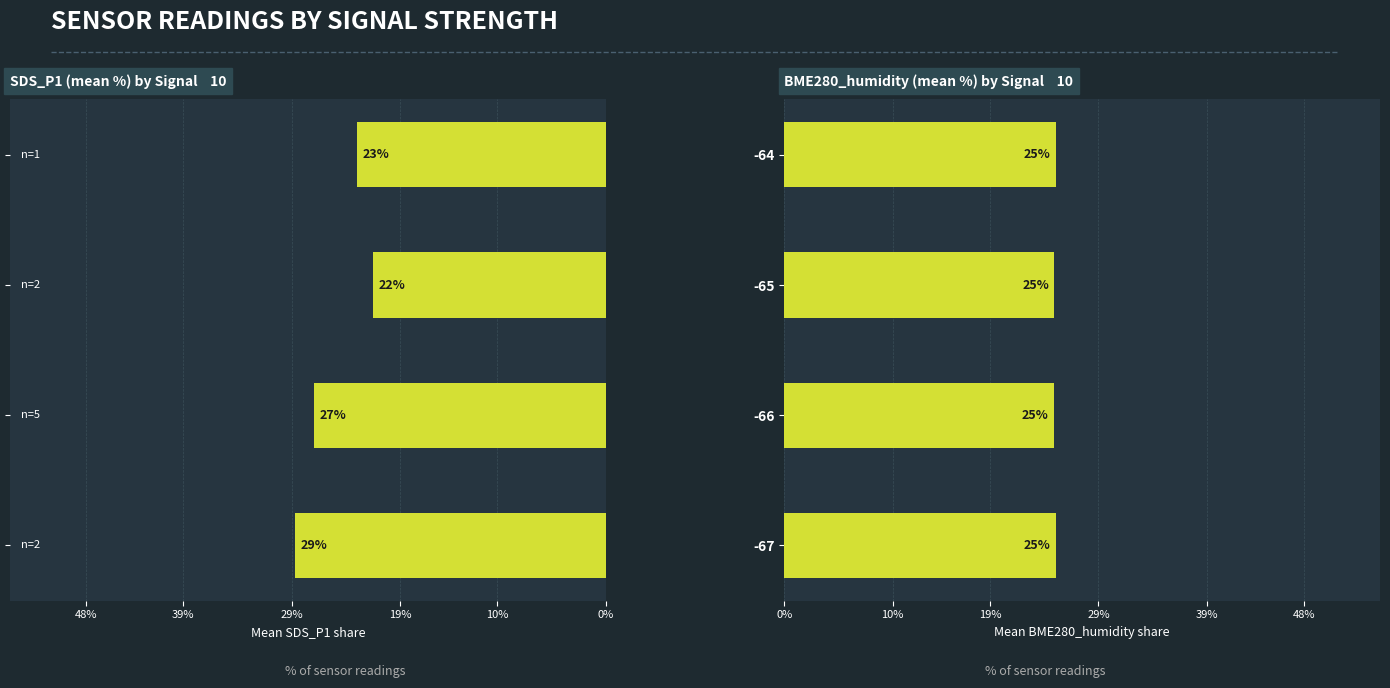

What is the difference between the maximum and minimum values in the SDS_P1 % series?

7.2